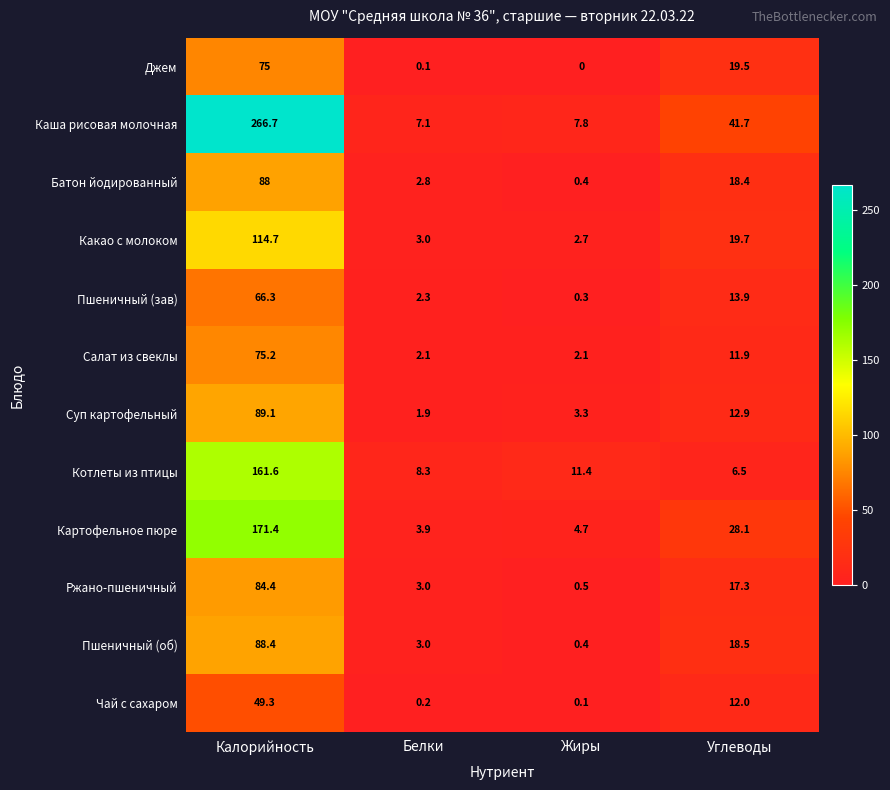

At which label does Ржано-пшеничный first exceed 17?

Калорийность